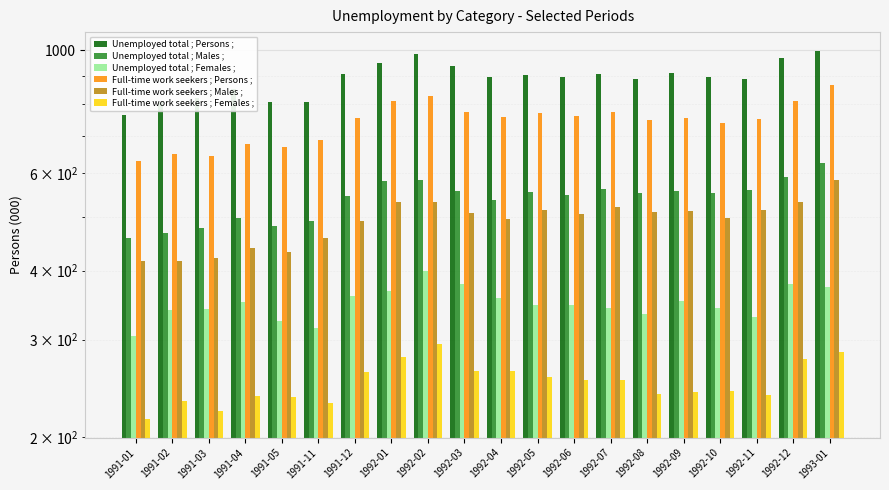

Which series has the widest spread of values?

Unemployed total ; Persons ;